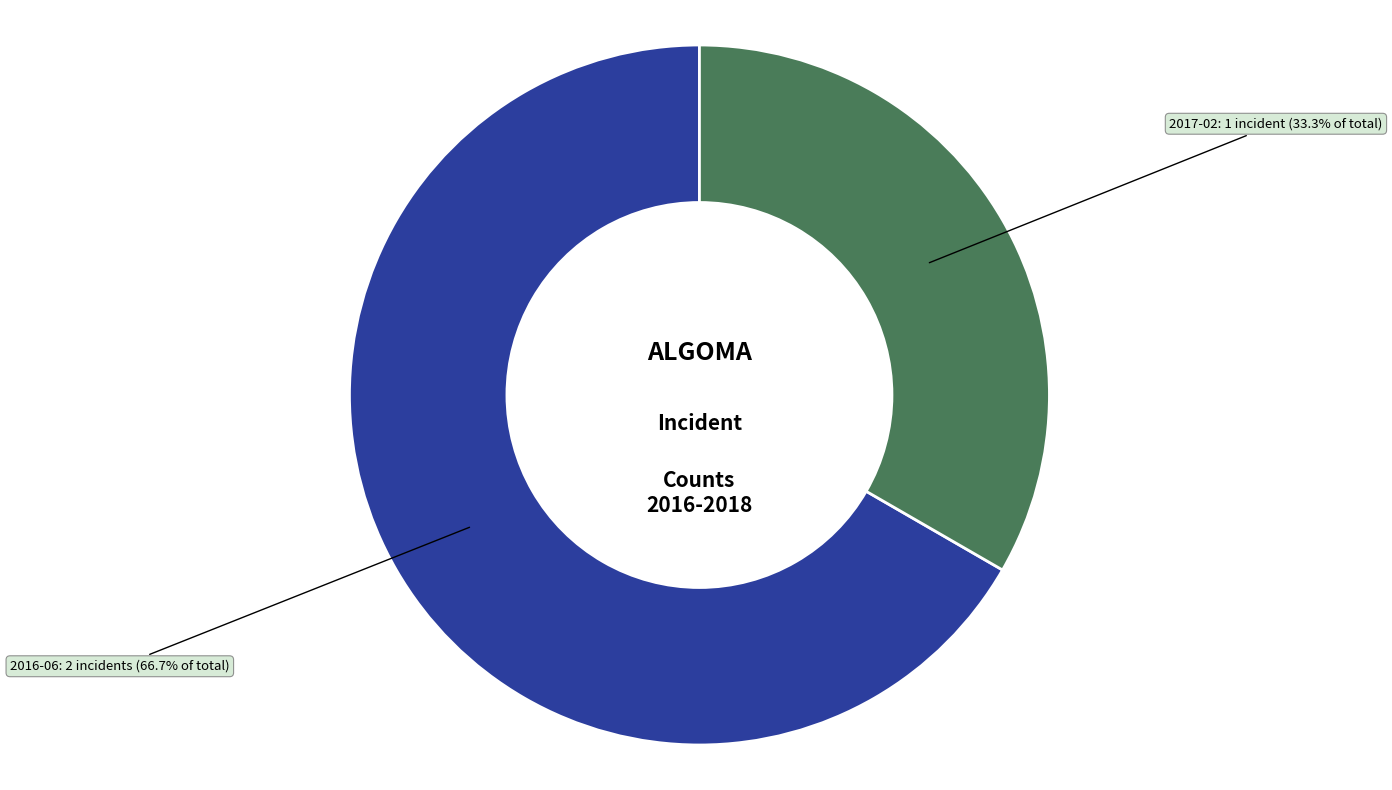

Is it true that 2017-02 is 33% of the pie?

True